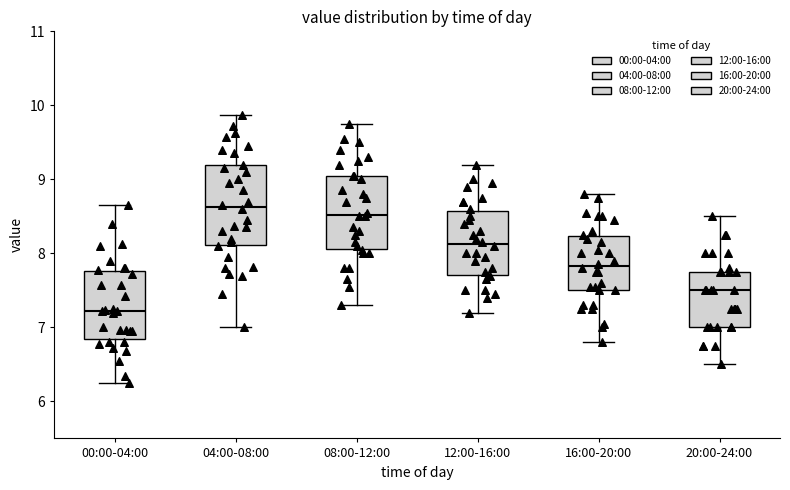

Where does the lower whisker of the box for 04:00-08:00 end on the y-axis? The values are not printed on the chart, so give them approximately, as read against the axis.

7.0